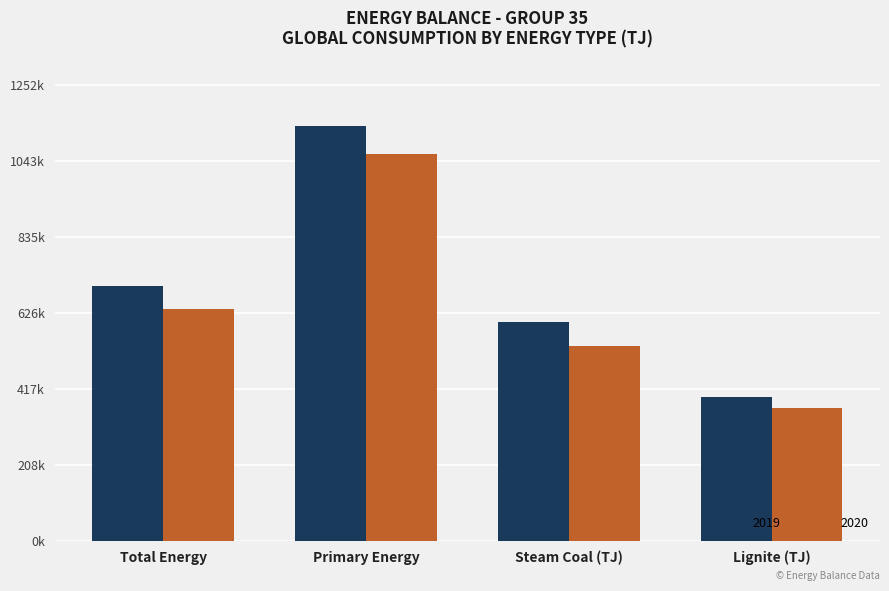

Reading right to left, list all the values displayed in this chart.

2019: Lignite (TJ)=394694	Steam Coal (TJ)=600313	Primary Energy=1138846	Total Energy=699806
2020: Lignite (TJ)=364130	Steam Coal (TJ)=536071	Primary Energy=1063393	Total Energy=636380